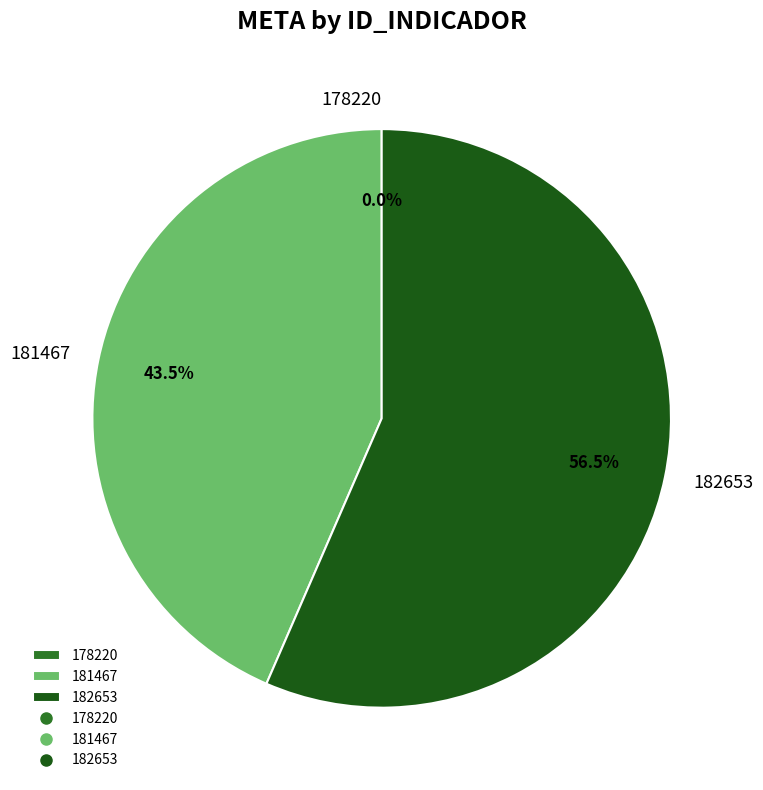

What is the ratio of the value at 181467 to the value at 182653?

0.8